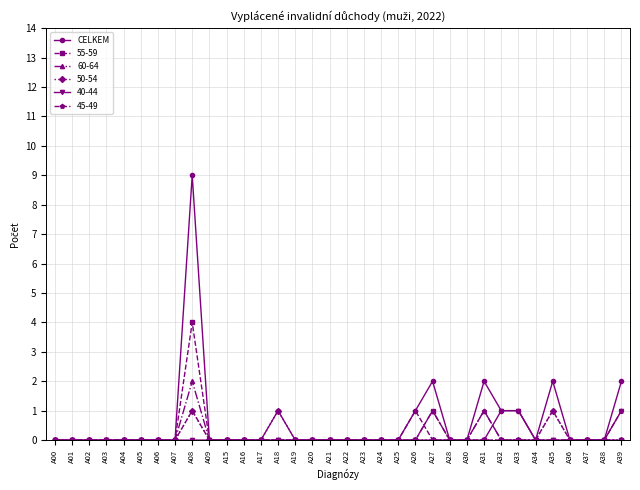

What is the highest value of the 55-59 series?

4